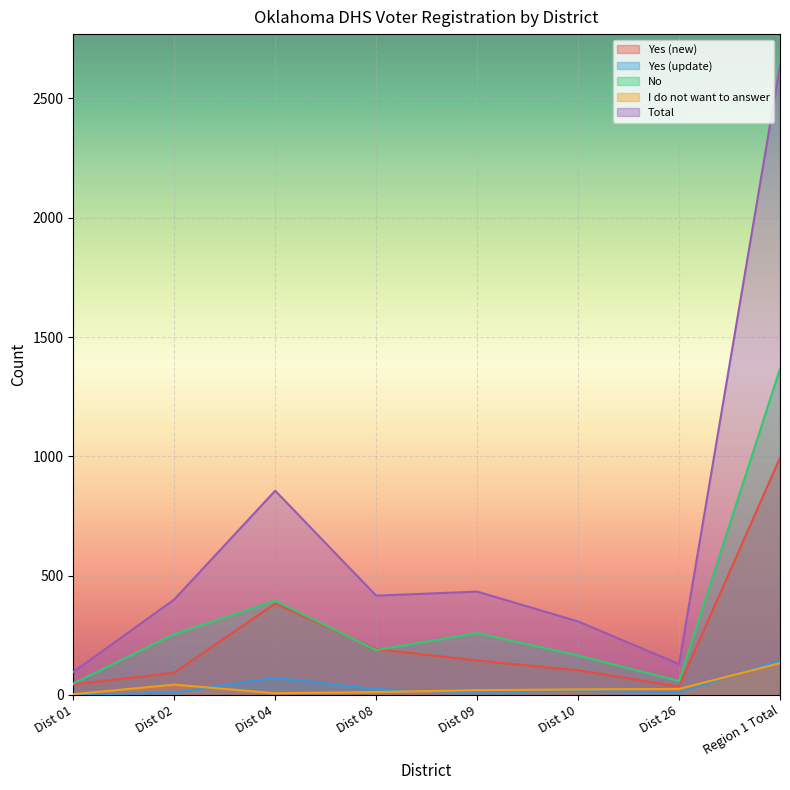

List the labels in order of Yes (update) value, smallest first.

Dist 01, Dist 02, Dist 09, Dist 26, Dist 10, Dist 08, Dist 04, Region 1 Total